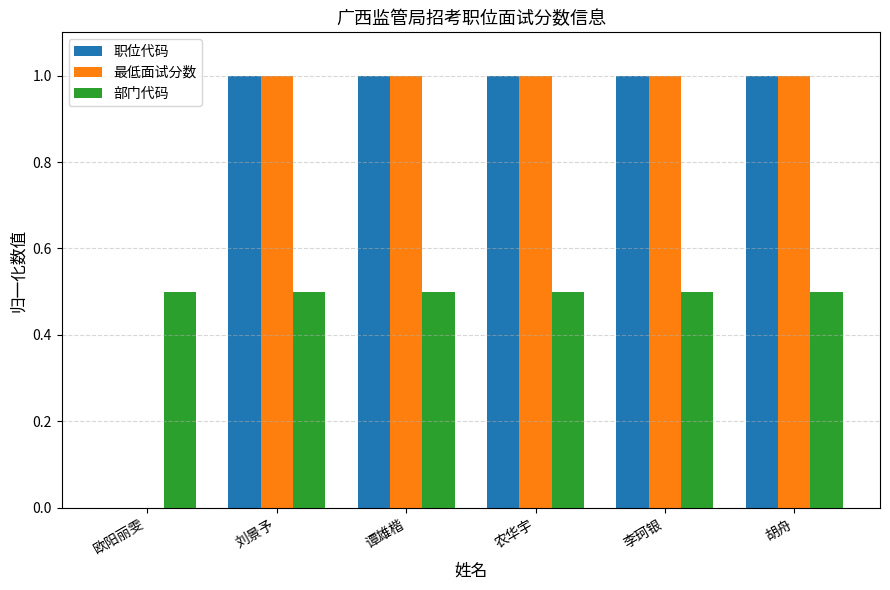

What are all the series names shown in the legend?

职位代码, 最低面试分数, 部门代码